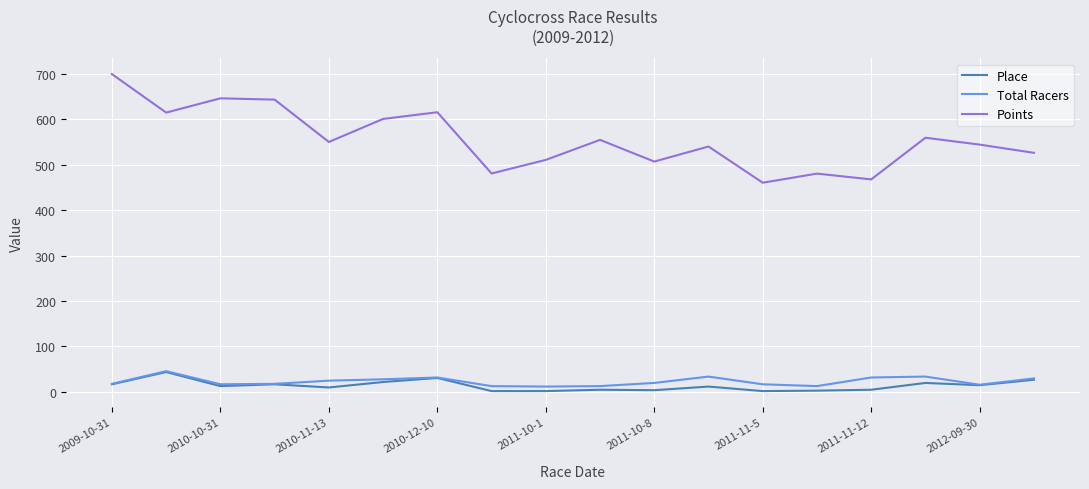

True or false: Place and Points cross at least once.

False